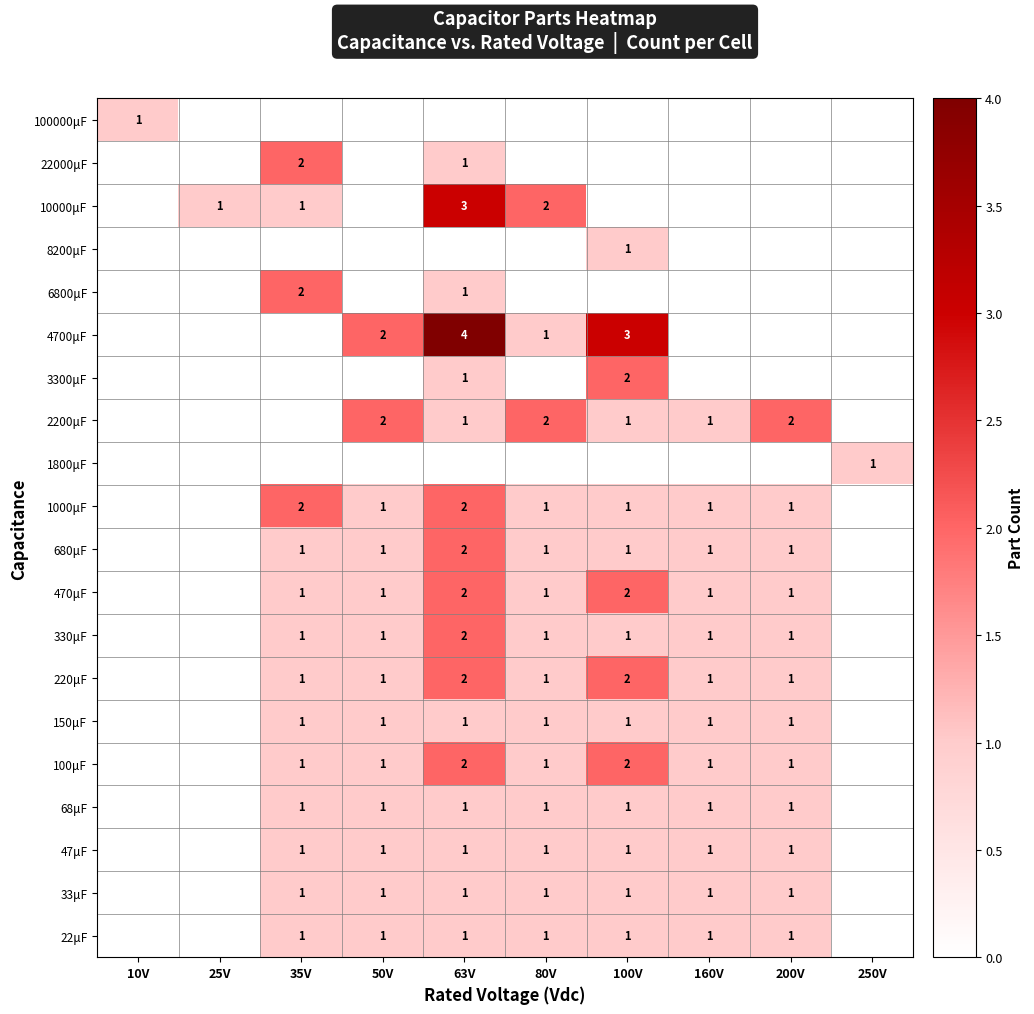

The value of 330μF at 200V is 1. True or false?

True